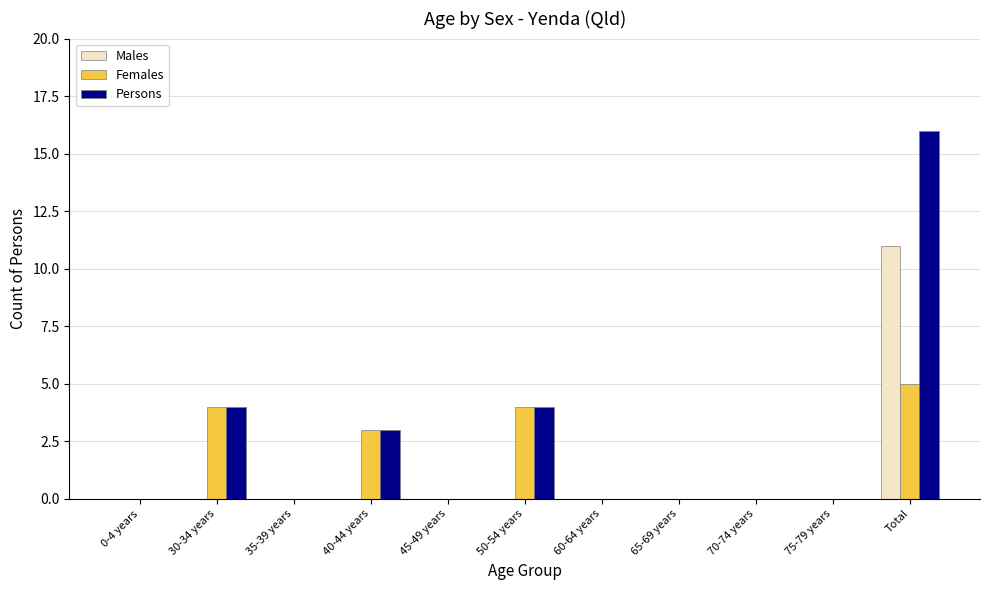

Which category has the highest value in the Males series?

Total